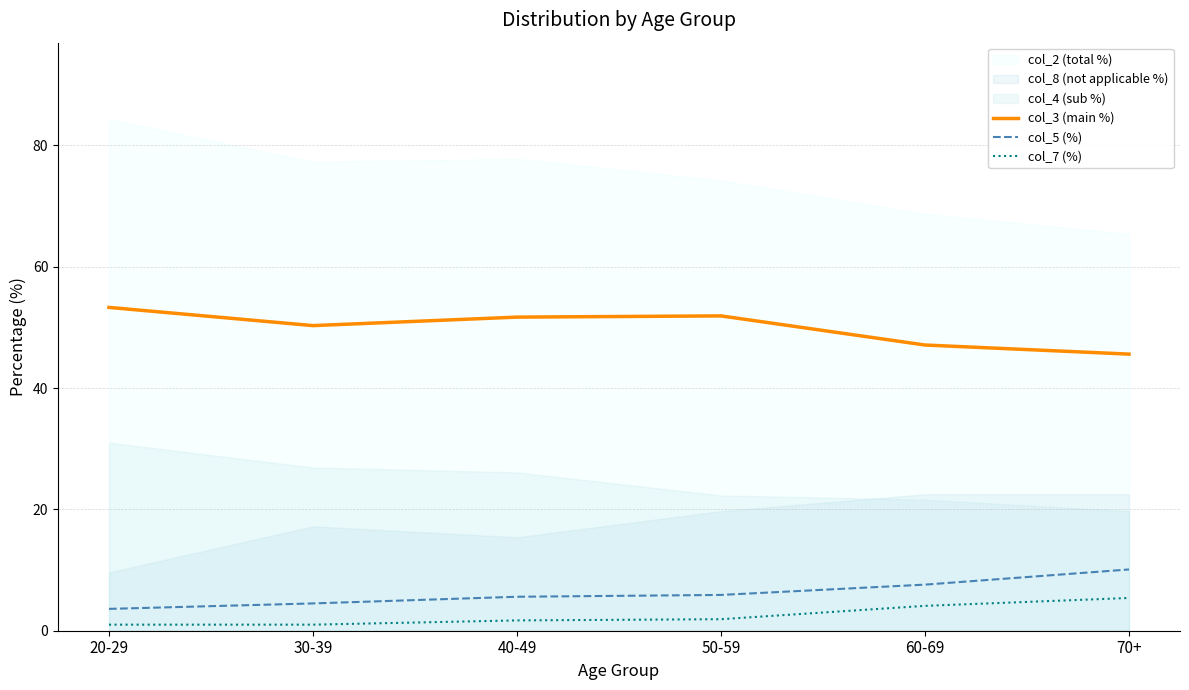

What is the value of the col_5 (%) point at the 5th from the left?

7.6